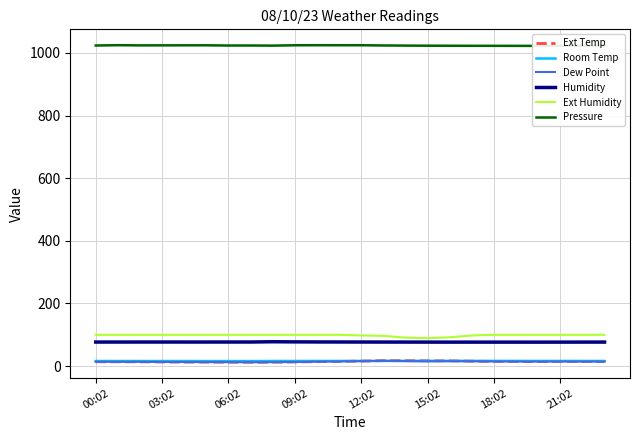

What is the lowest value of the Ext Humidity series?

89.2